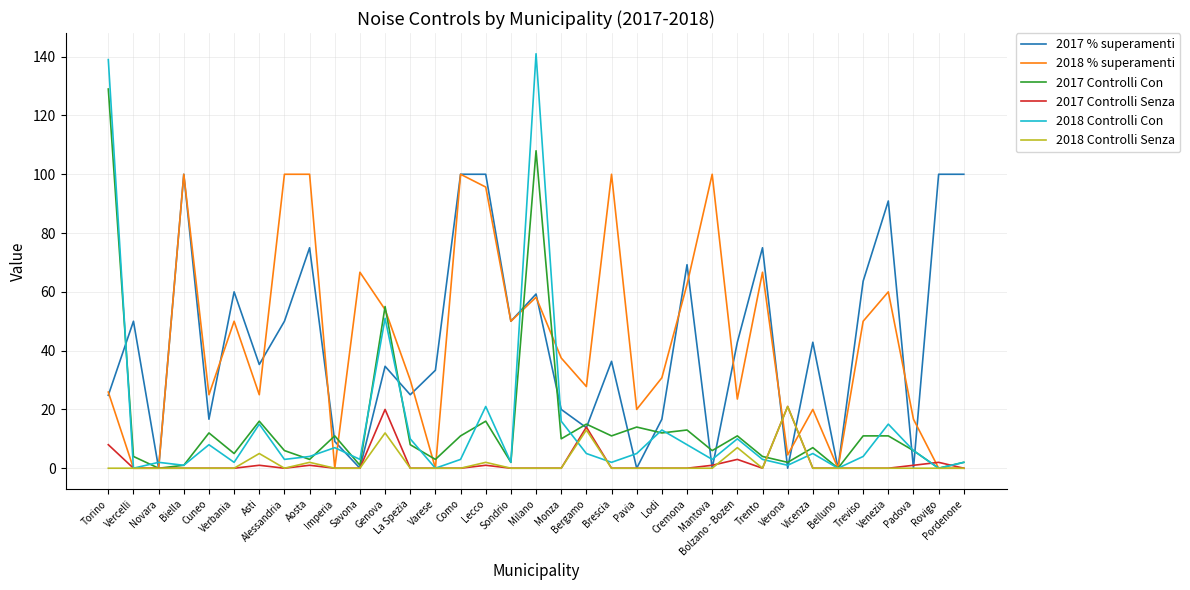

Is the value of 2018 Controlli Senza at Monza greater than the value of 2018 Controlli Con at Venezia?

No